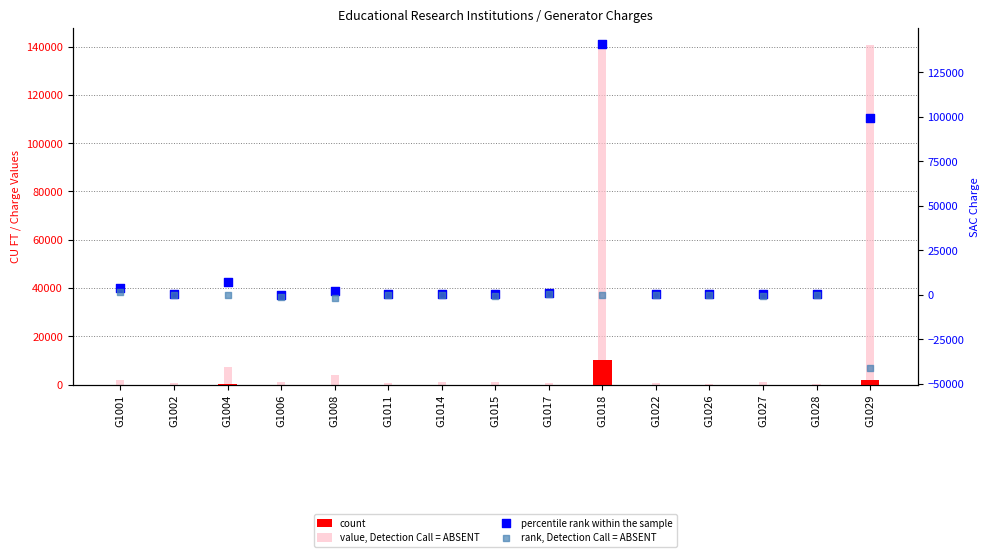

Which series has the largest Y range (max minus min)?

percentile rank within the sample